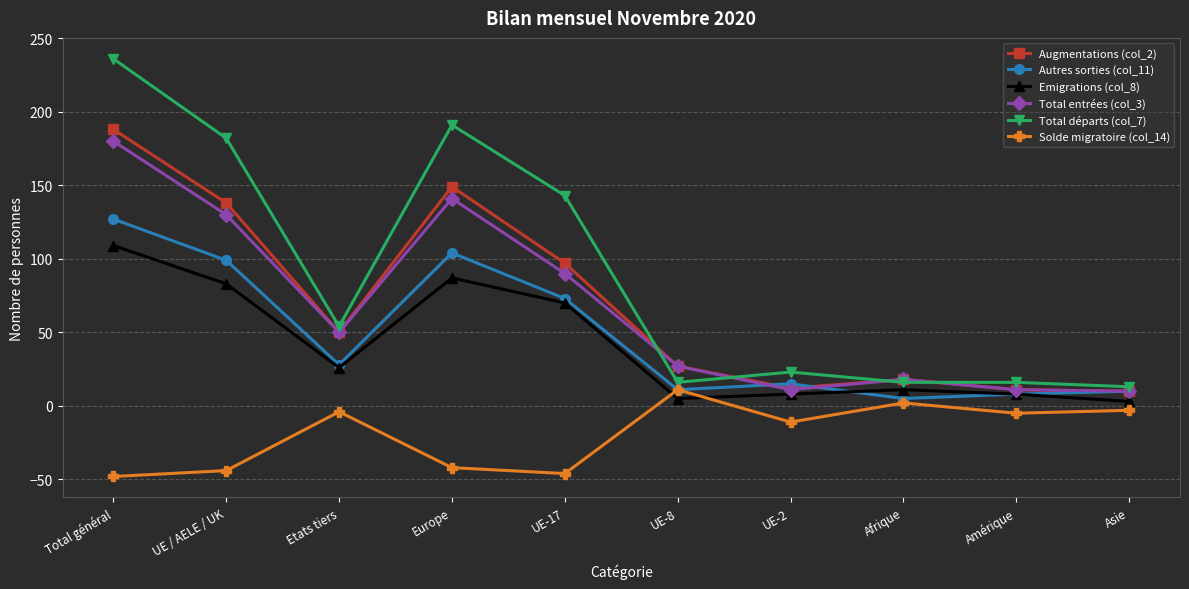

Which category has the highest value in the Autres sorties (col_11) series?

Total général